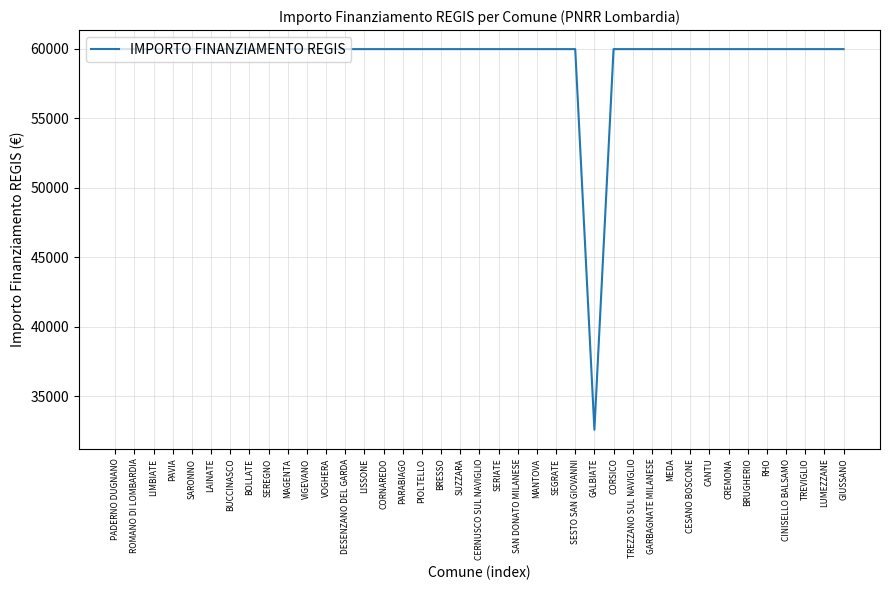

How many distinct data groups are displayed?

1